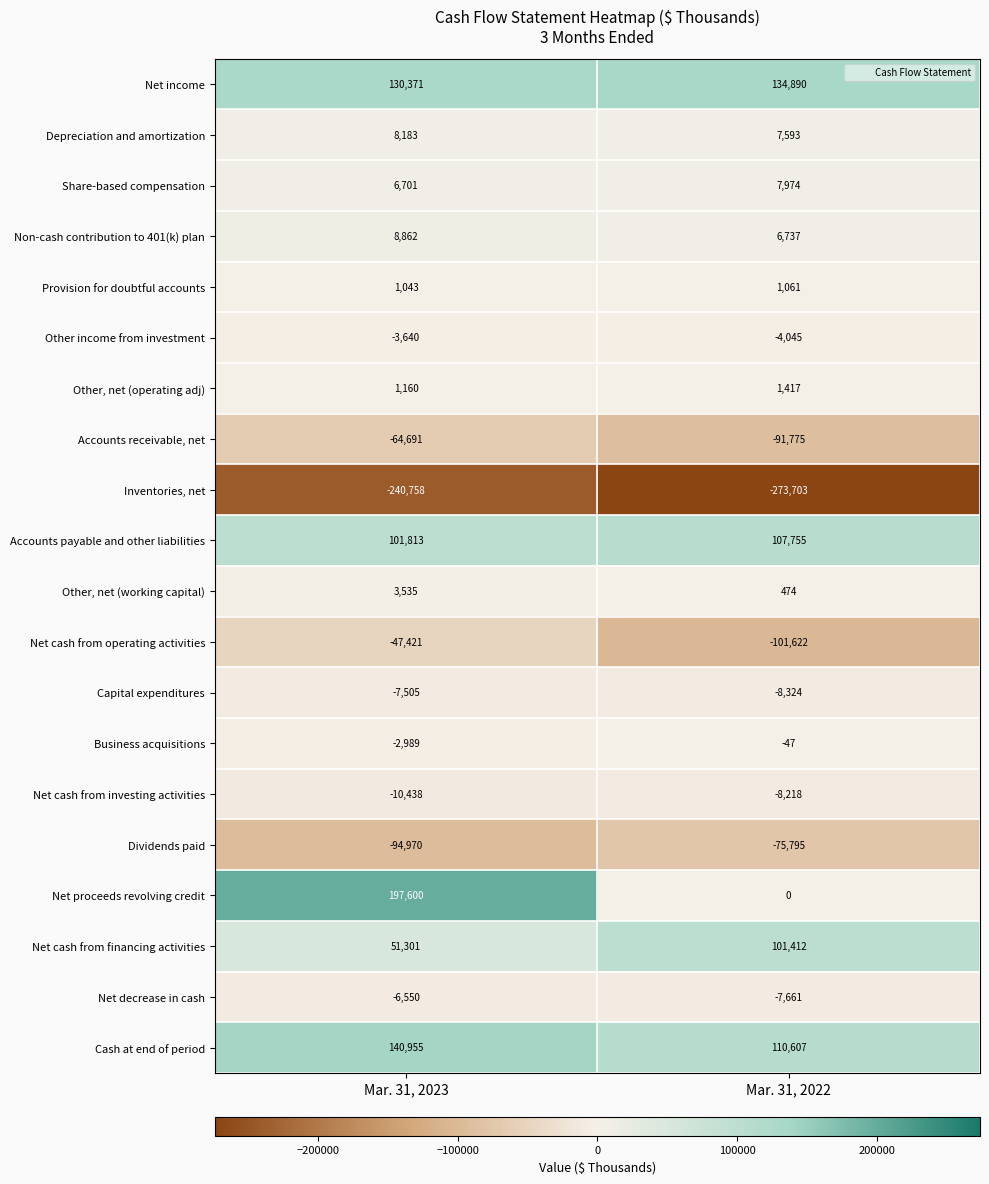

What is the sum of the Provision for doubtful accounts values at Mar. 31, 2022 and Mar. 31, 2023?

2104